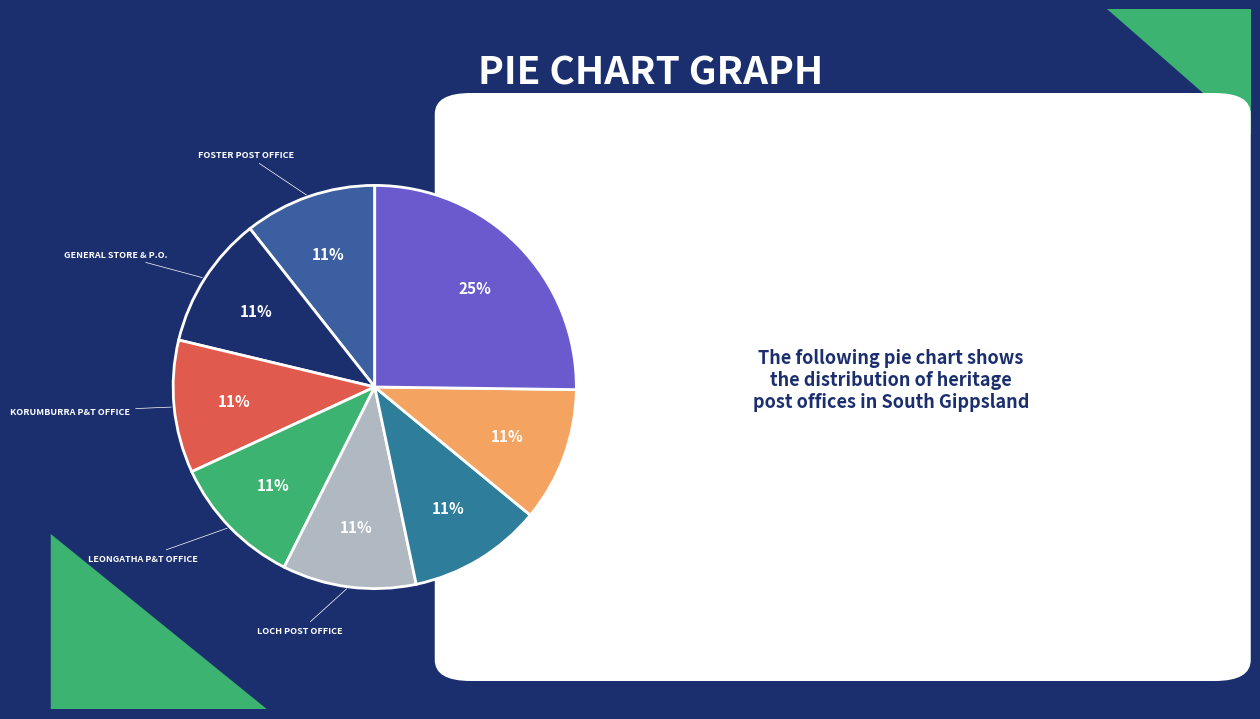

Count the number of slices in the pie.

8